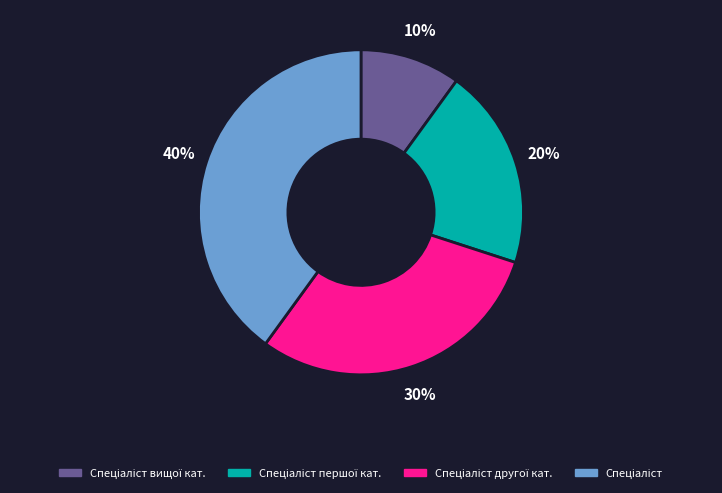

Is there a majority slice in this chart?

No